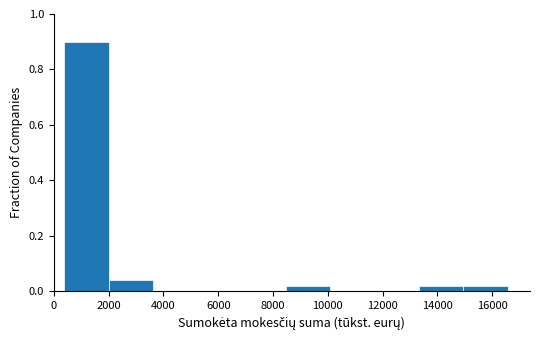

Reading left to right, transcribe this chart: for each bar, give the range it covers on the x-axis and its height. Neither the bar edges nor the heights are printed on the chart, so give them approximately, as read against the axes.

400 to 2000: 0.90
2000 to 3600: 0.04
3600 to 5200: 0
5200 to 6800: 0
6800 to 8400: 0
8400 to 10000: 0.02
10000 to 11800: 0
11800 to 13400: 0
13400 to 15000: 0.02
15000 to 16600: 0.02